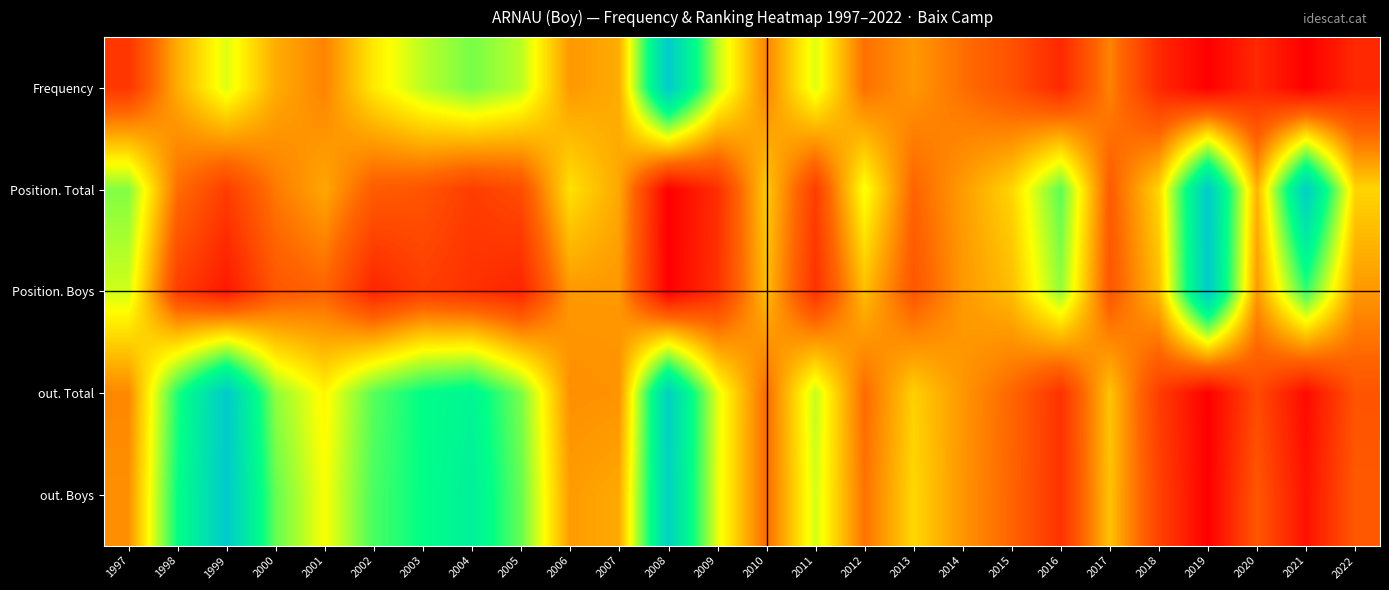

Rank the series by their maximum value, from highest to lowest.

Frequency, Position. Total, Position. Boys, out. Total, out. Boys